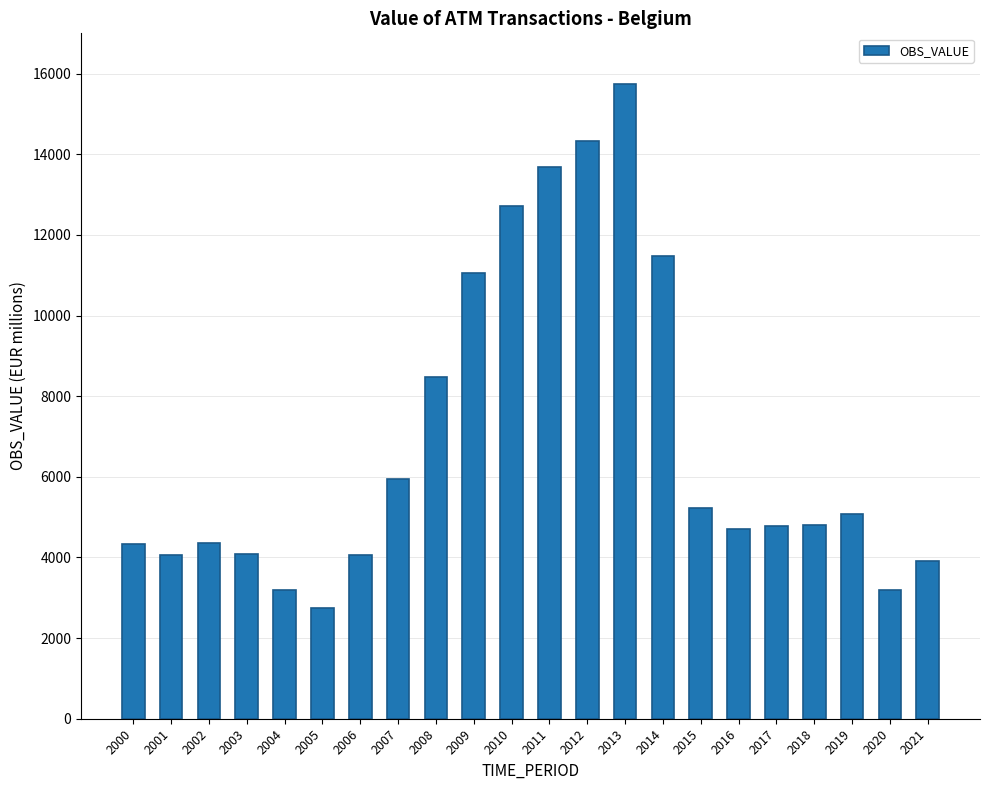

What is the maximum value shown in the chart?

15734.4